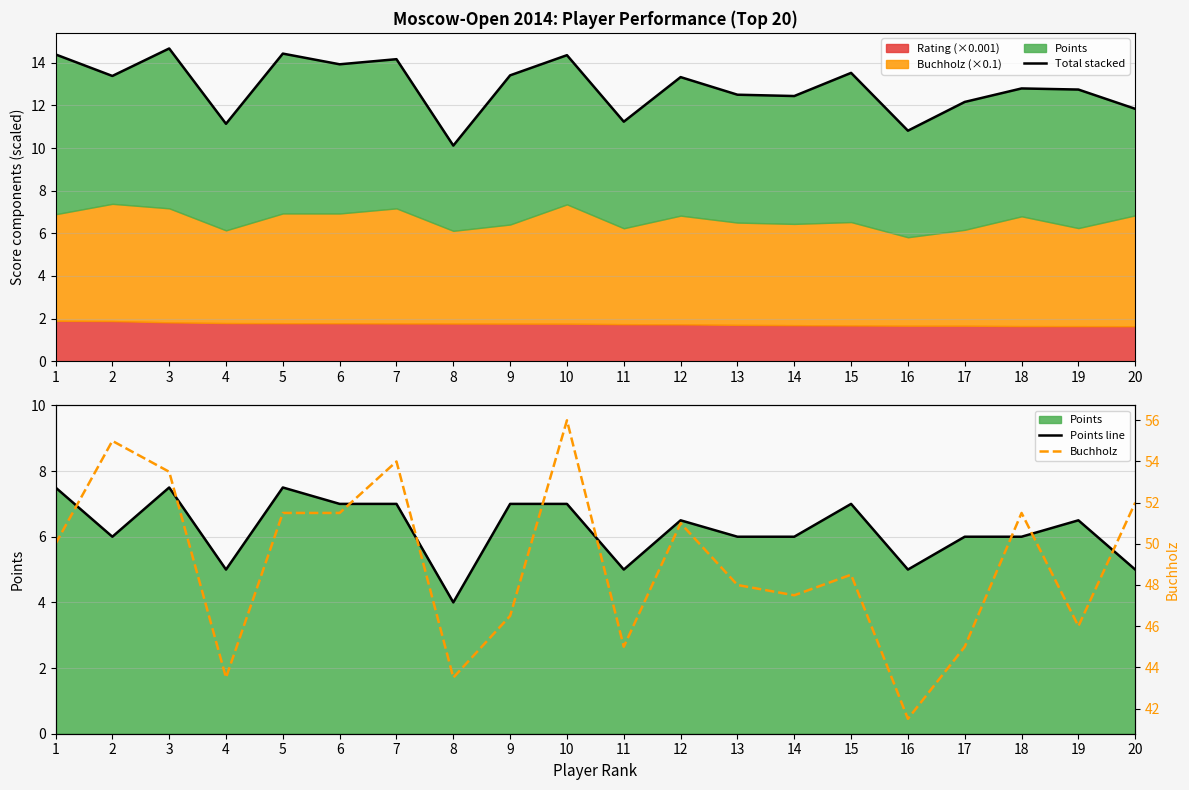

At how many categories does at least one series exceed 23?

20